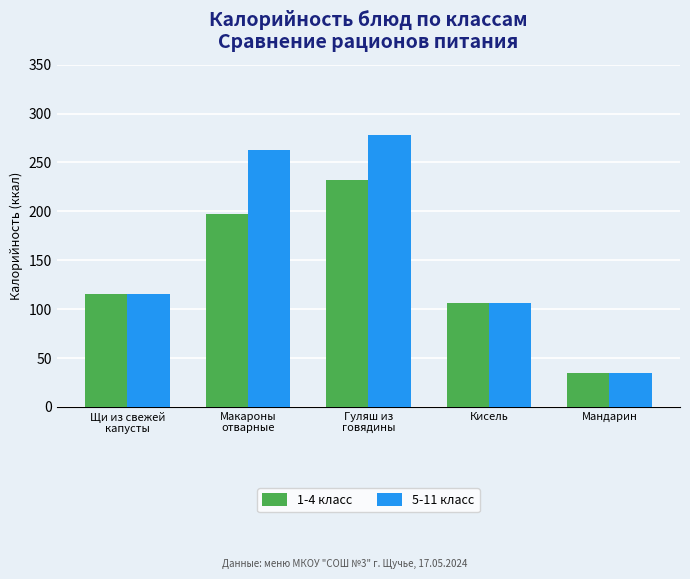

What is the difference between the maximum and minimum values in the 5-11 класс series?

243.4